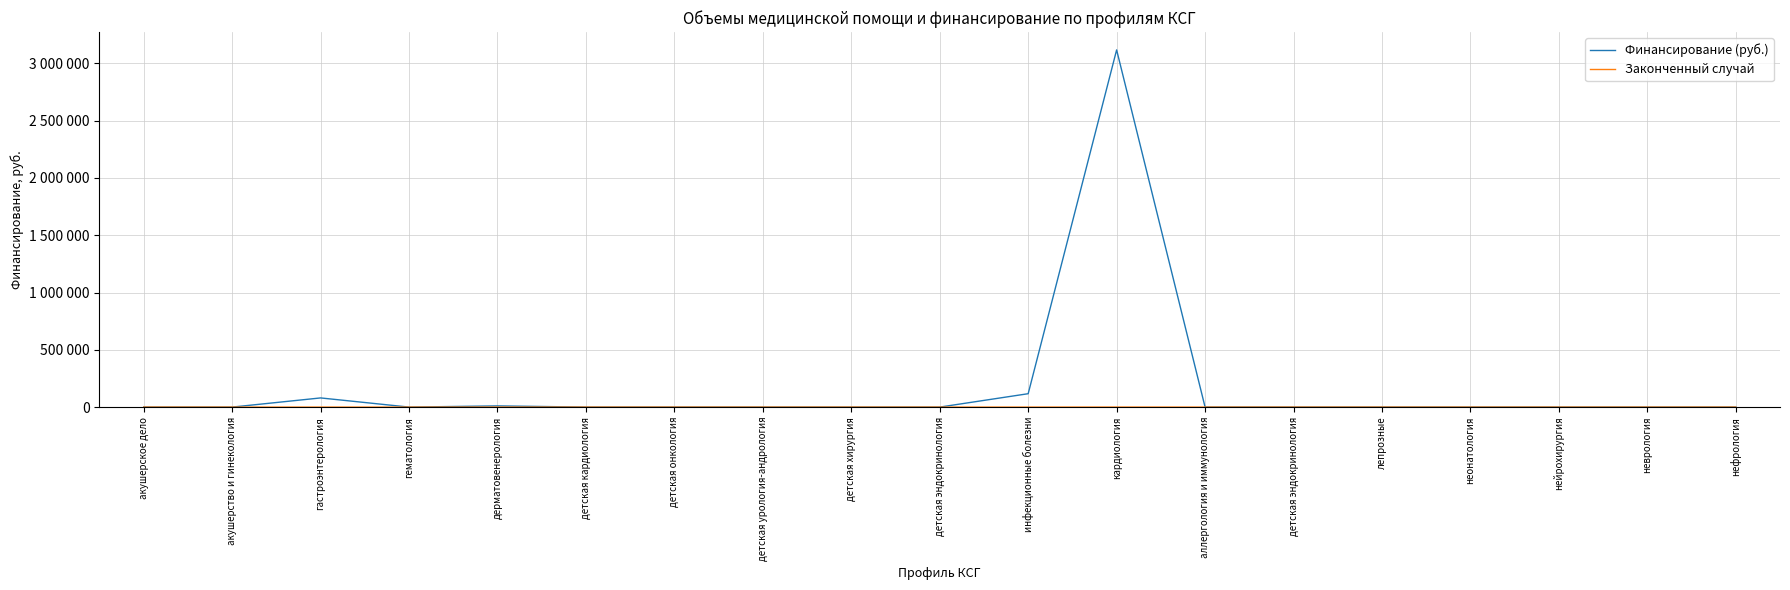

Reading left to right, what are all the values shown in this chart?

Финансирование (руб.): акушерское дело=0	акушерство и гинекология=0	гастроэнтерология=80028	гематология=0	дерматовенерология=10472	детская кардиология=0	детская онкология=0	детская урология-андрология=0	детская хирургия=0	детская эндокринология=0	инфекционные болезни=116895	кардиология=3117193	аллергология и иммунология=0	детская эндокринология=0	лепрозные=0	неонатология=0	нейрохирургия=0	неврология=0	нефрология=0
Законченный случай: акушерское дело=0	акушерство и гинекология=0	гастроэнтерология=6	гематология=0	дерматовенерология=2	детская кардиология=0	детская онкология=0	детская урология-андрология=0	детская хирургия=0	детская эндокринология=0	инфекционные болезни=13	кардиология=260	аллергология и иммунология=0	детская эндокринология=0	лепрозные=0	неонатология=0	нейрохирургия=0	неврология=0	нефрология=0